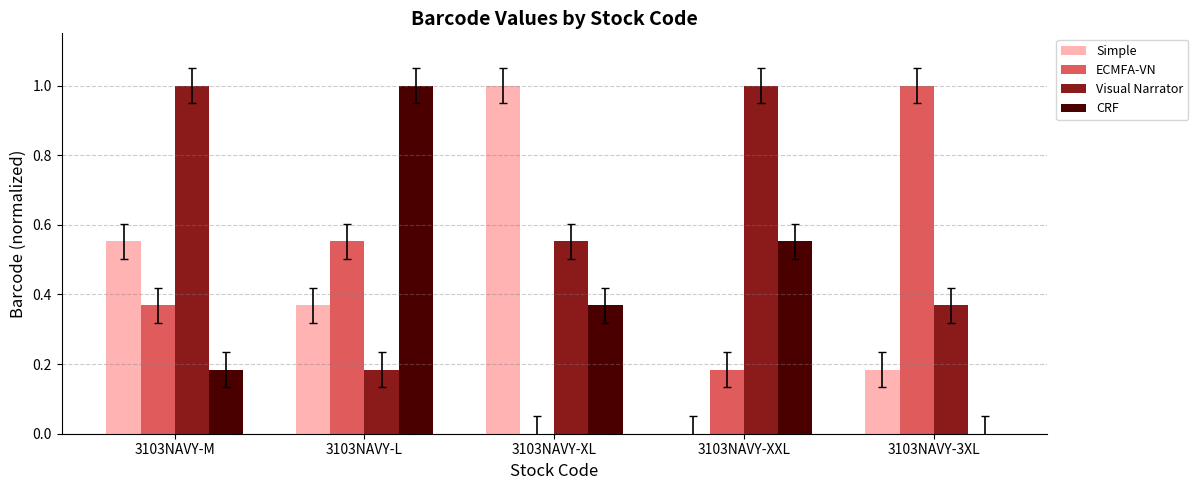

What is the sum of the CRF values at 3103NAVY-M and 3103NAVY-L?

1.2